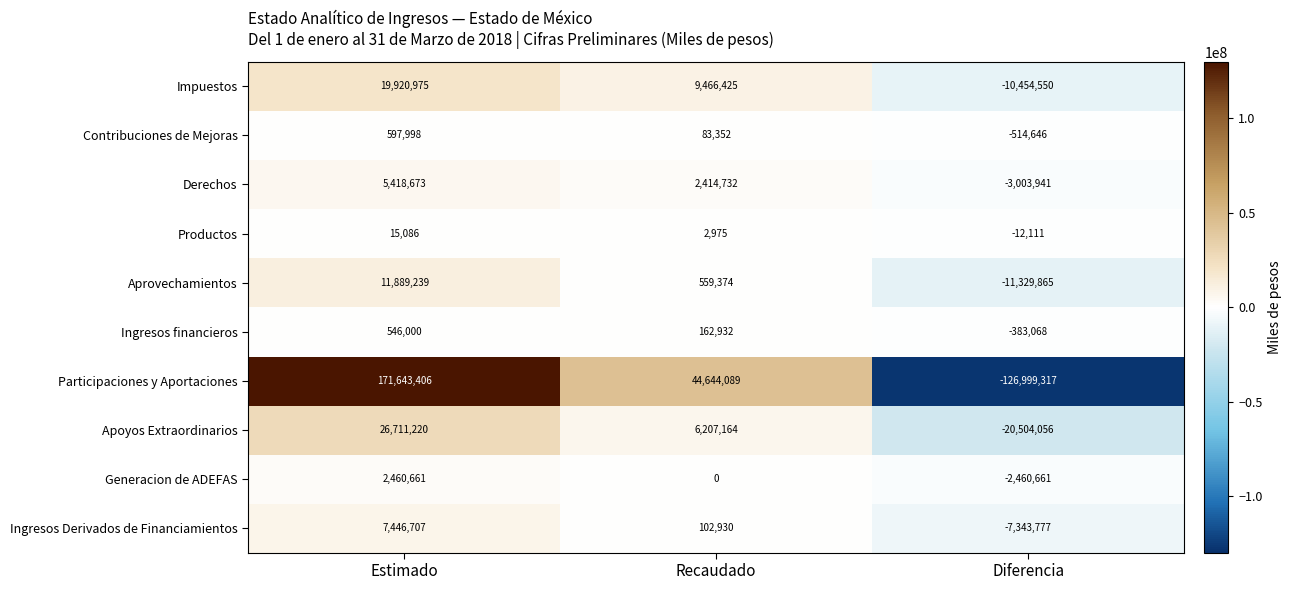

The value of Productos at Estimado is 15086. True or false?

True